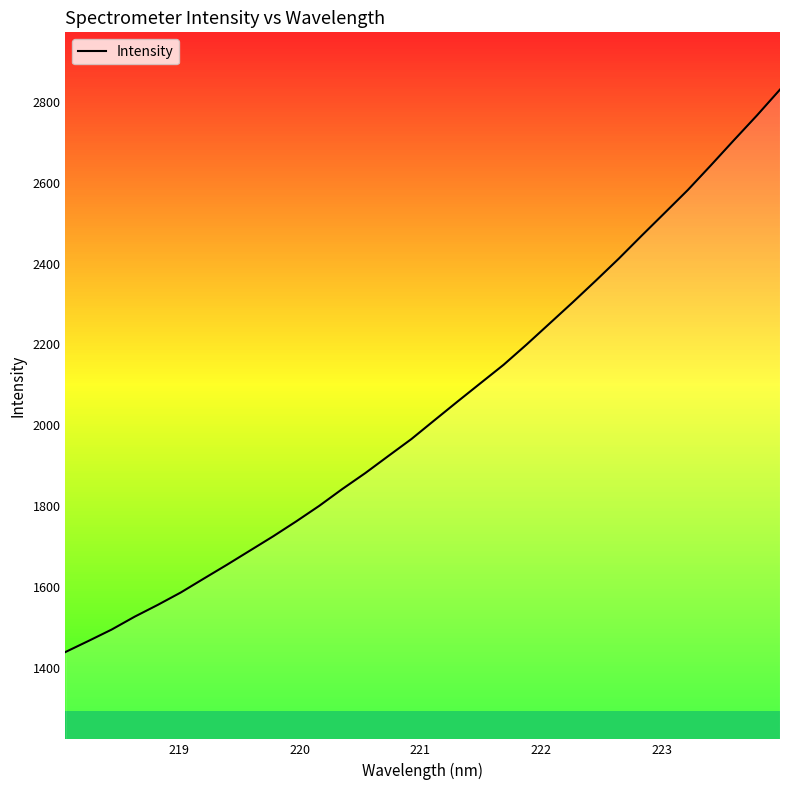

What is the minimum value shown in the chart?

1439.5